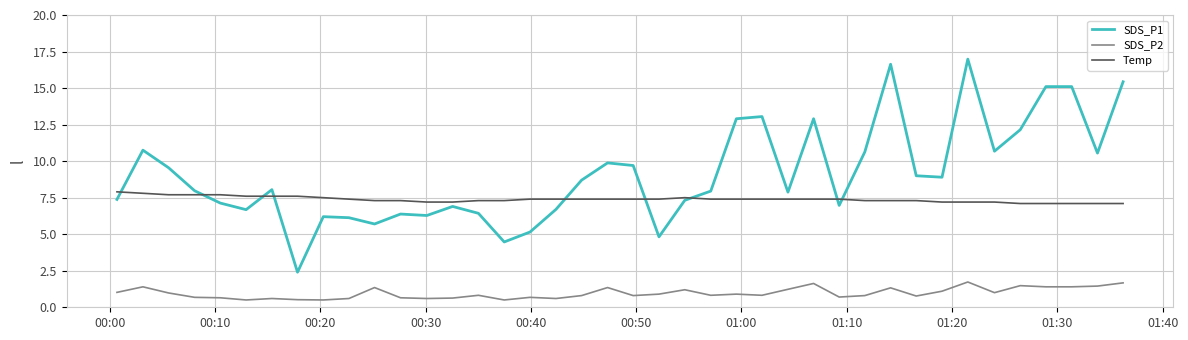

Does the chart have visible grid lines?

Yes